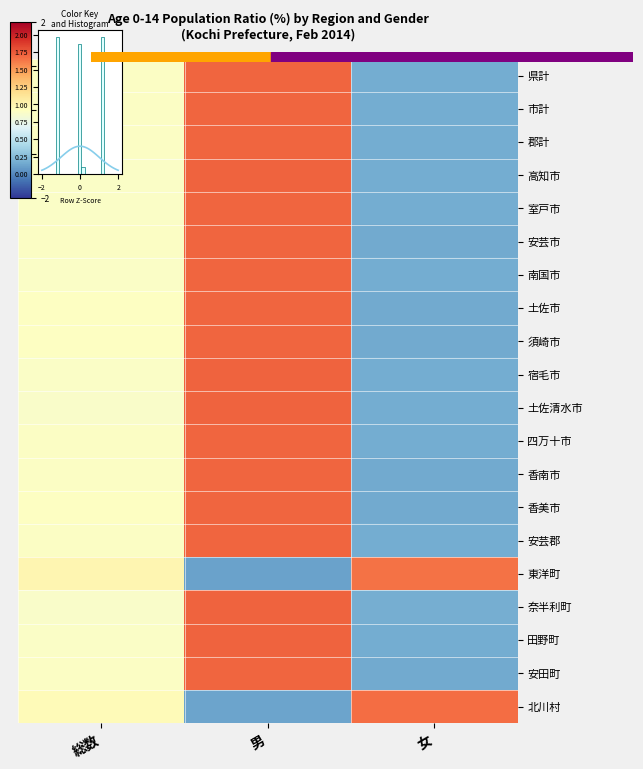

The value of 安田町 at 総数 is -0.0. True or false?

False